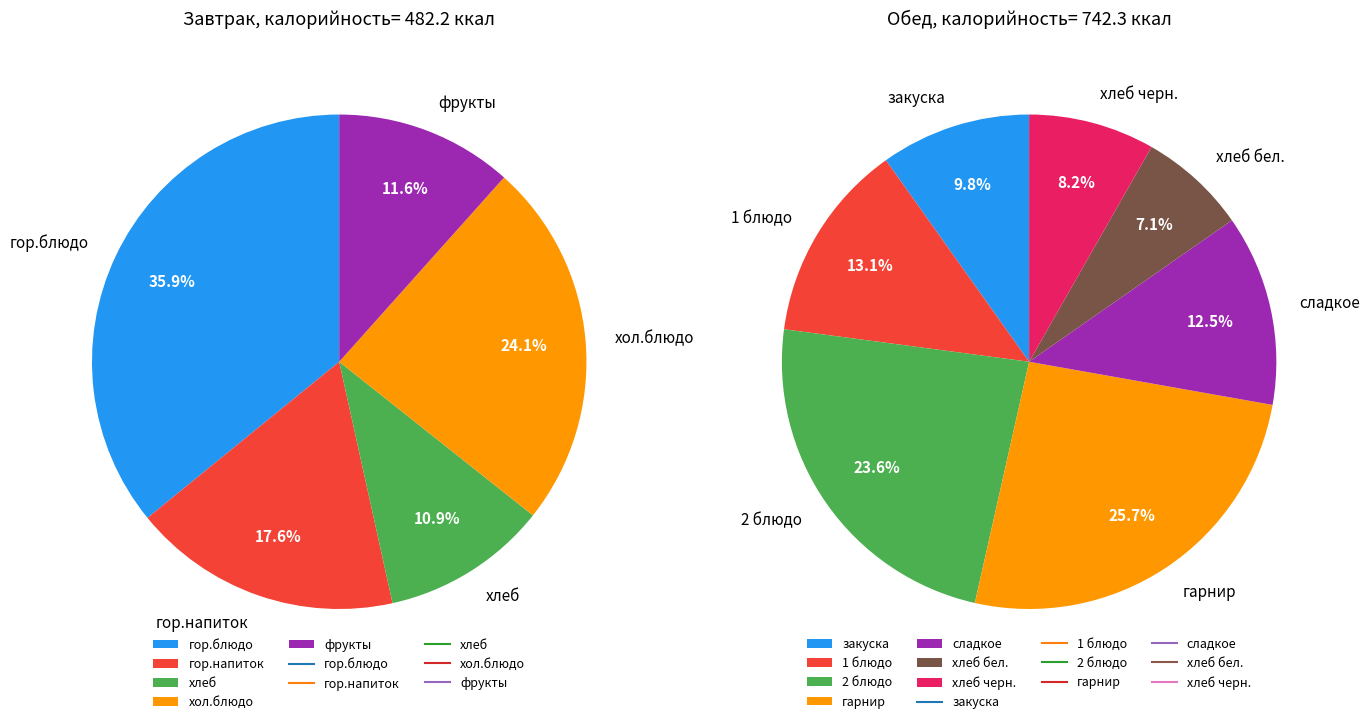

How many segments does this pie chart have?

5